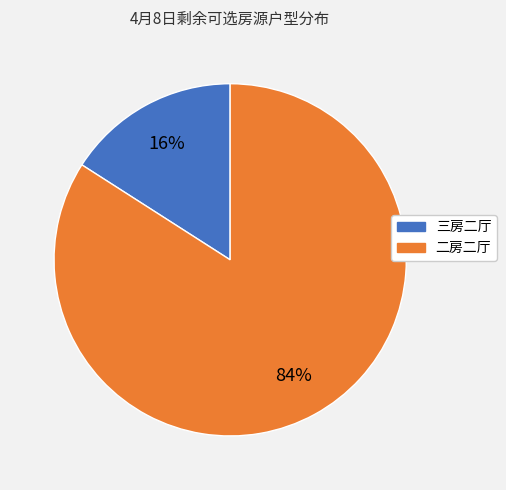

True or false: 二房二厅 accounts for 84% of the total.

True